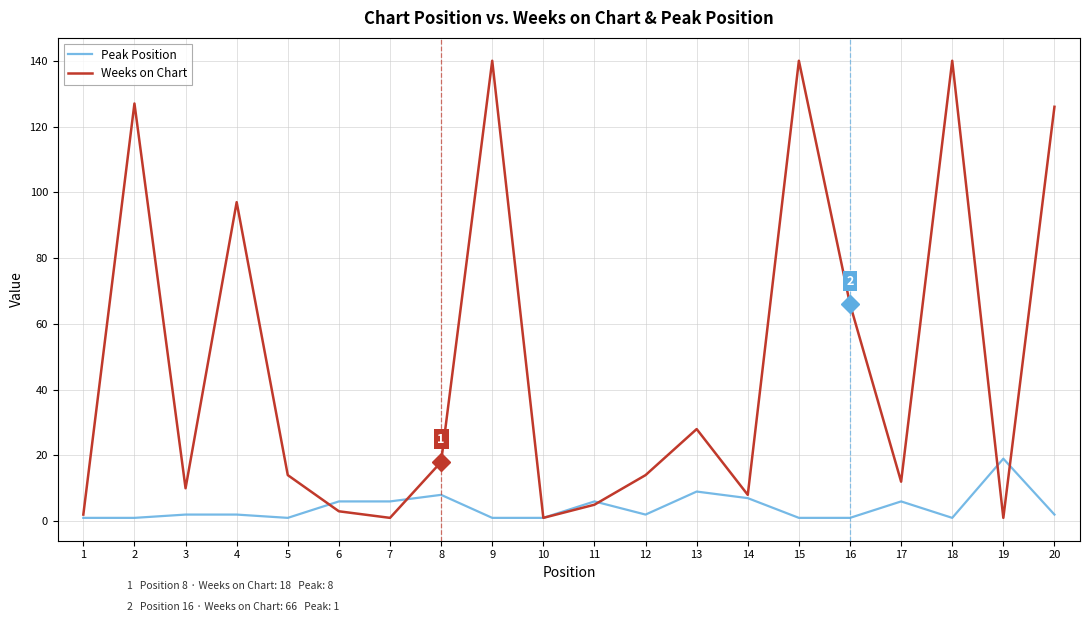

Reading left to right, extract all data points from this chart.

Peak Position: 1	1	2	2	1	6	6	8	1	1	6	2	9	7	1	1	6	1	19	2
Weeks on Chart: 2	127	10	97	14	3	1	18	140	1	5	14	28	8	140	66	12	140	1	126